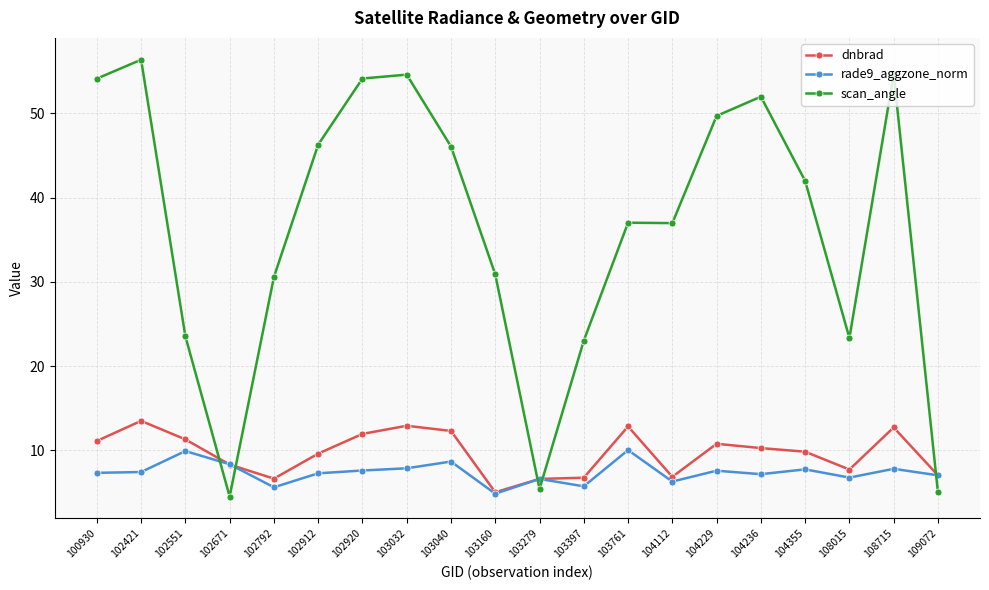

What is the maximum value shown in the chart?

56.4